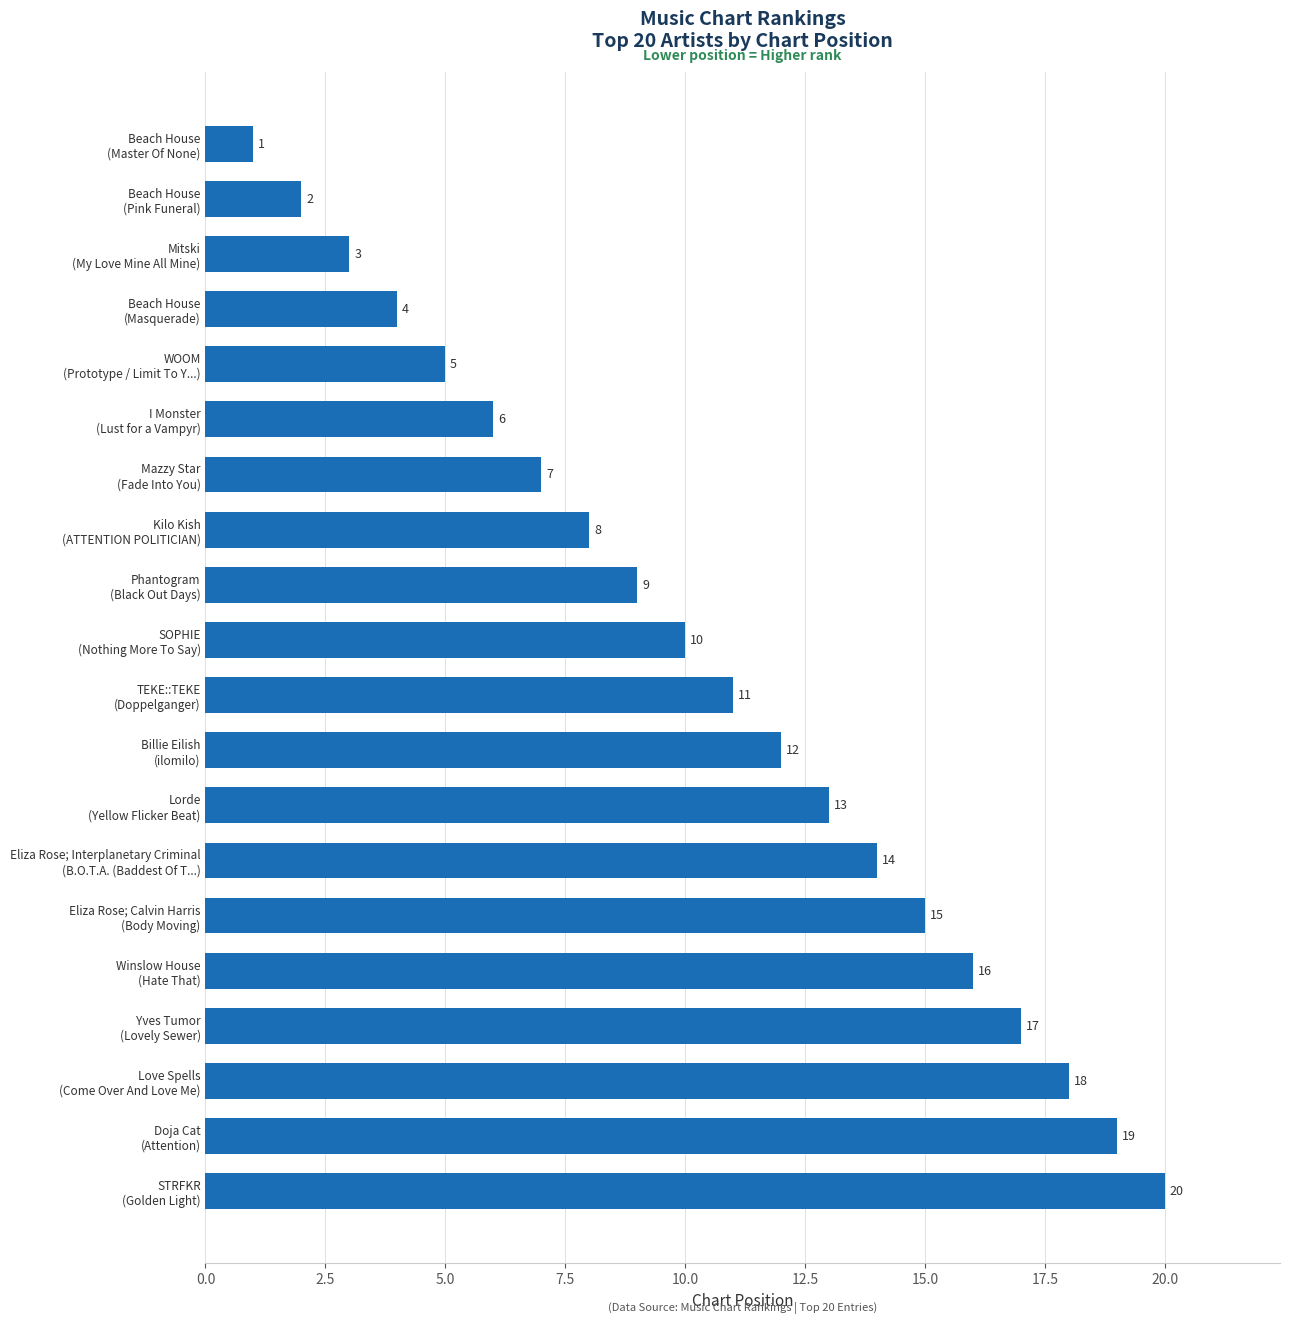

What is the sum of all values?

210